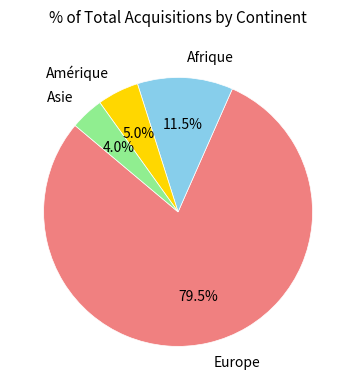

Does any single category account for the majority?

Yes